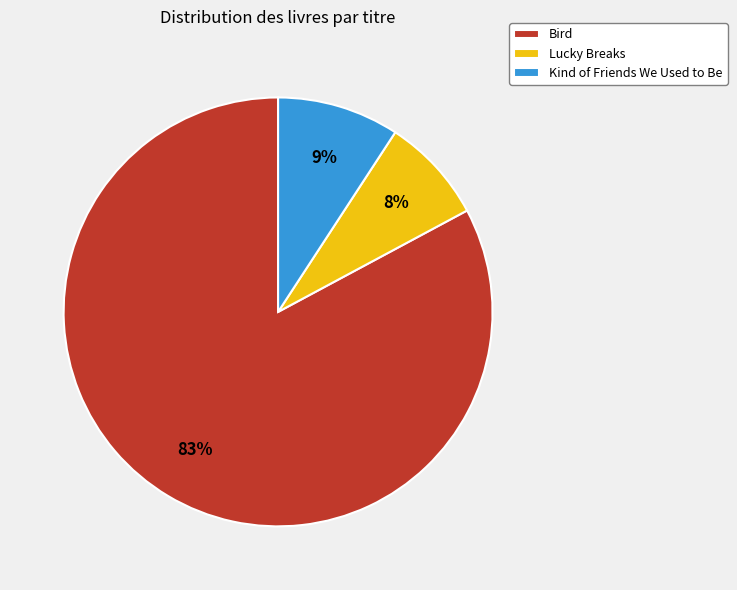

True or false: Kind of Friends We Used to Be accounts for 16% of the total.

False